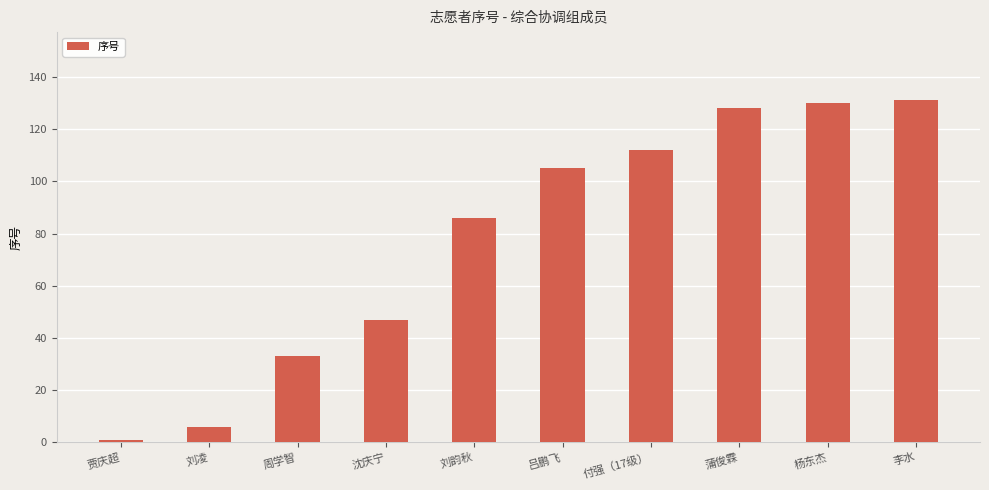

What is the difference between the maximum and minimum values?

130